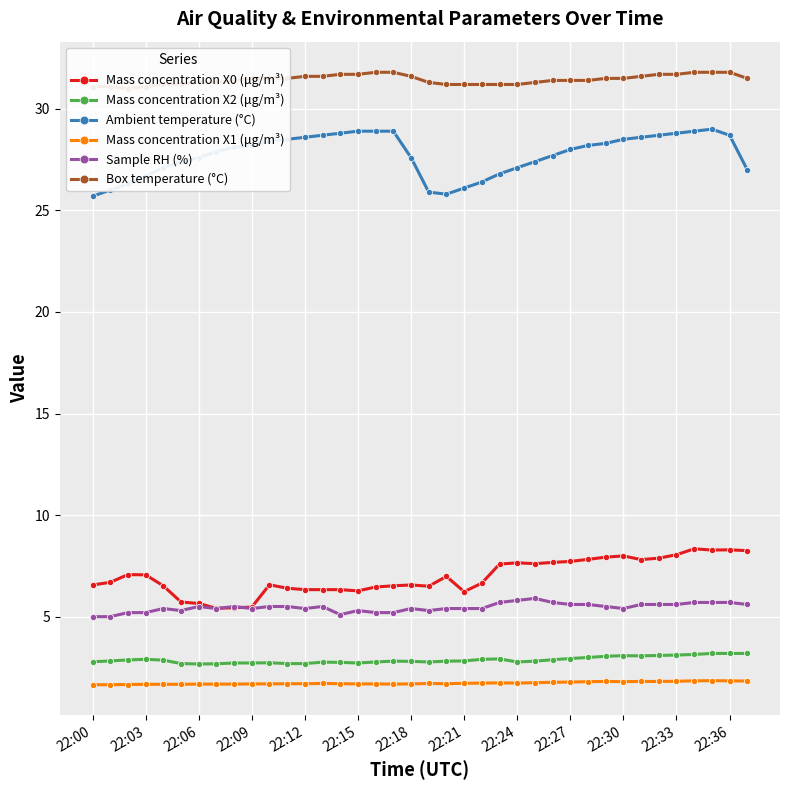

True or false: Mass concentration X2 (μg/m³) and Ambient temperature (°C) intersect in this chart.

False